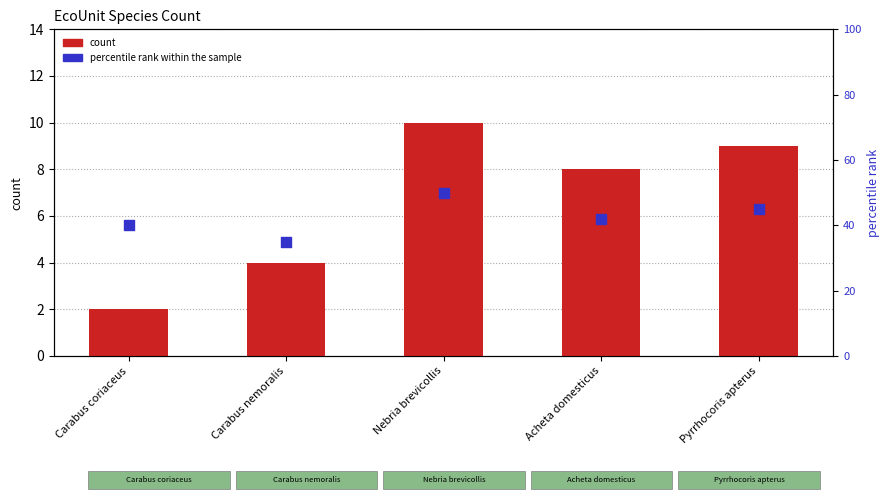

What are all the series names shown in the legend?

count, percentile rank within the sample